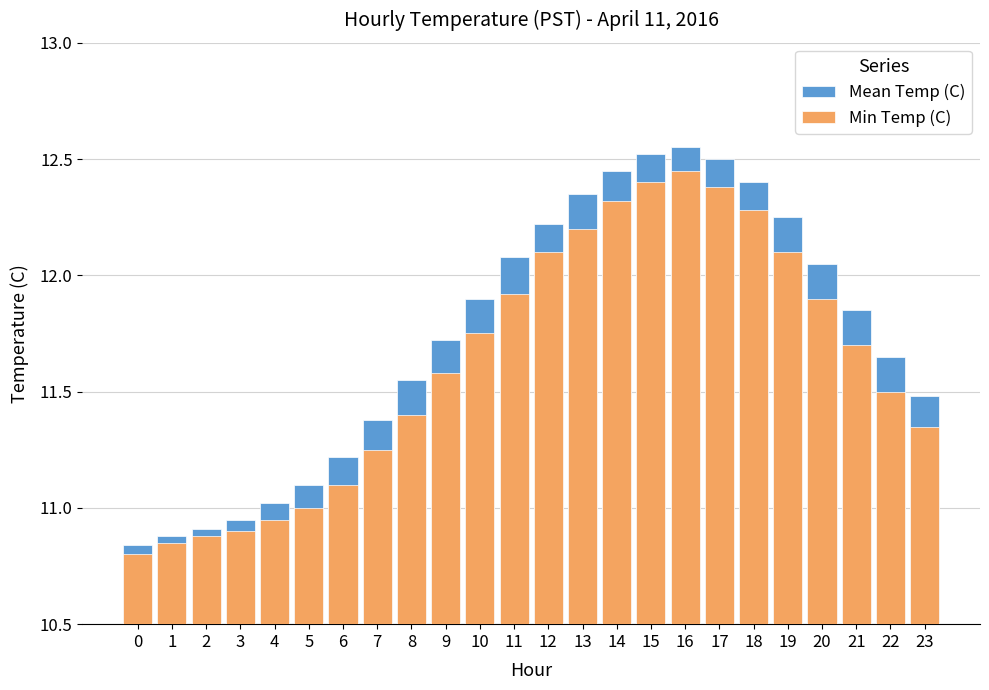

Reading right to left, list all the values displayed in this chart.

Mean Temp (C): 23=11.5	22=11.7	21=11.8	20=12.1	19=12.2	18=12.4	17=12.5	16=12.6	15=12.5	14=12.4	13=12.3	12=12.2	11=12.1	10=11.9	9=11.7	8=11.6	7=11.4	6=11.2	5=11.1	4=11.0	3=10.9	2=10.9	1=10.9	0=10.8
Min Temp (C): 23=11.3	22=11.5	21=11.7	20=11.9	19=12.1	18=12.3	17=12.4	16=12.4	15=12.4	14=12.3	13=12.2	12=12.1	11=11.9	10=11.8	9=11.6	8=11.4	7=11.2	6=11.1	5=11.0	4=10.9	3=10.9	2=10.9	1=10.8	0=10.8